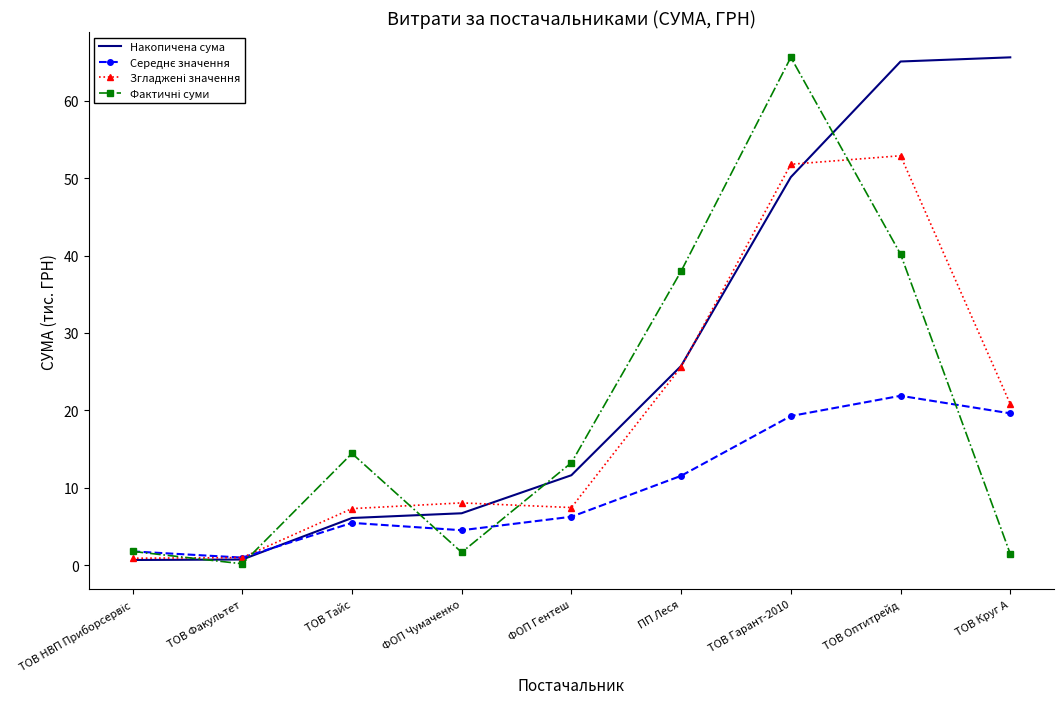

What is the total value across all series at ФОП Чумаченко?

20.9